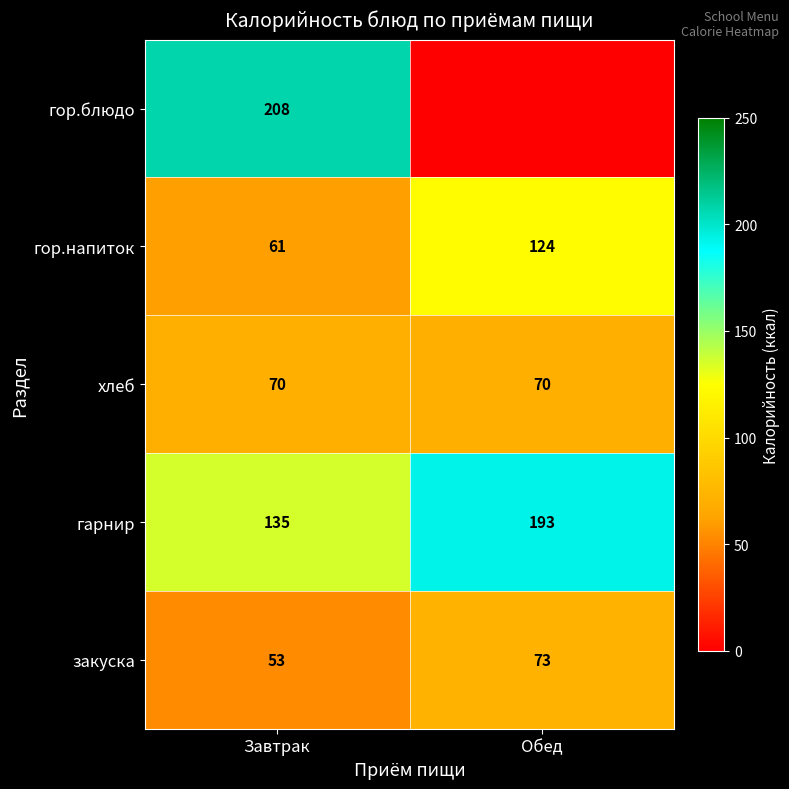

What is the sum of all гарнир values?

328